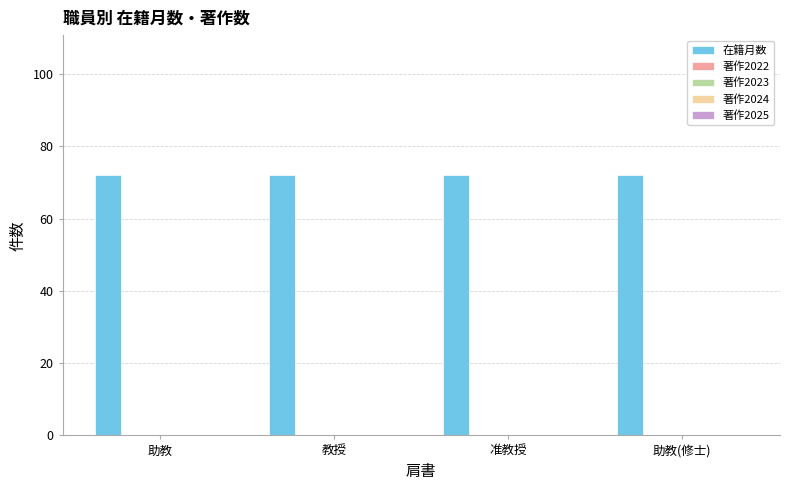

What is the difference between the highest and lowest values at 助教?

72